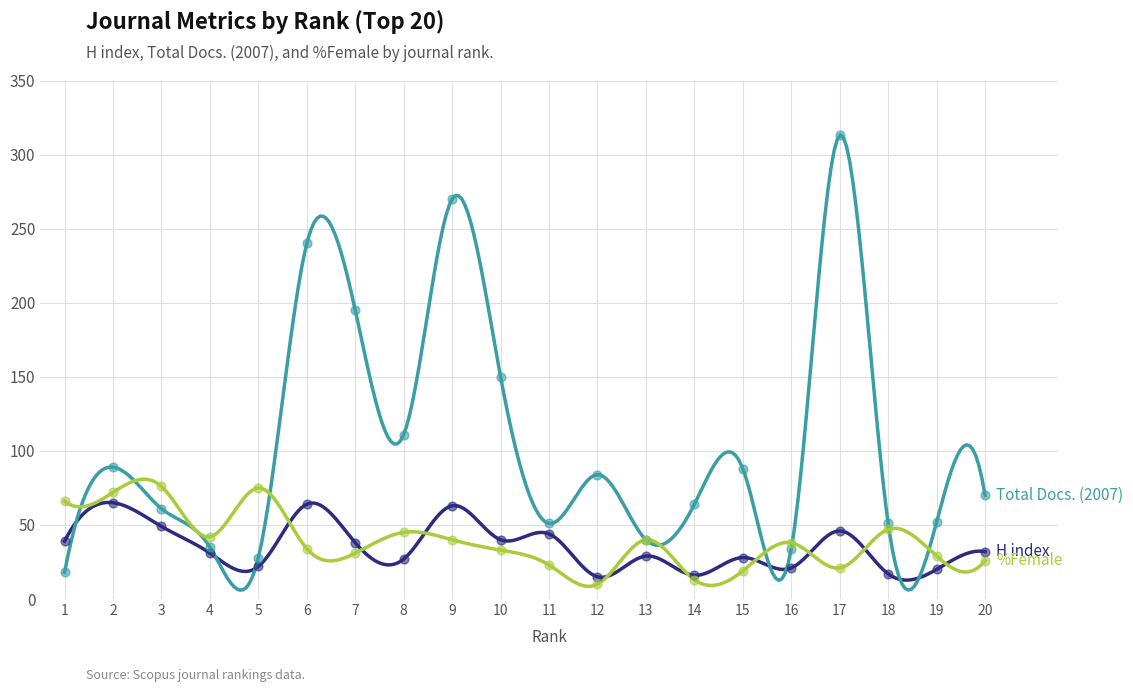

Which series contains the highest Y value?

Total Docs. (2007)